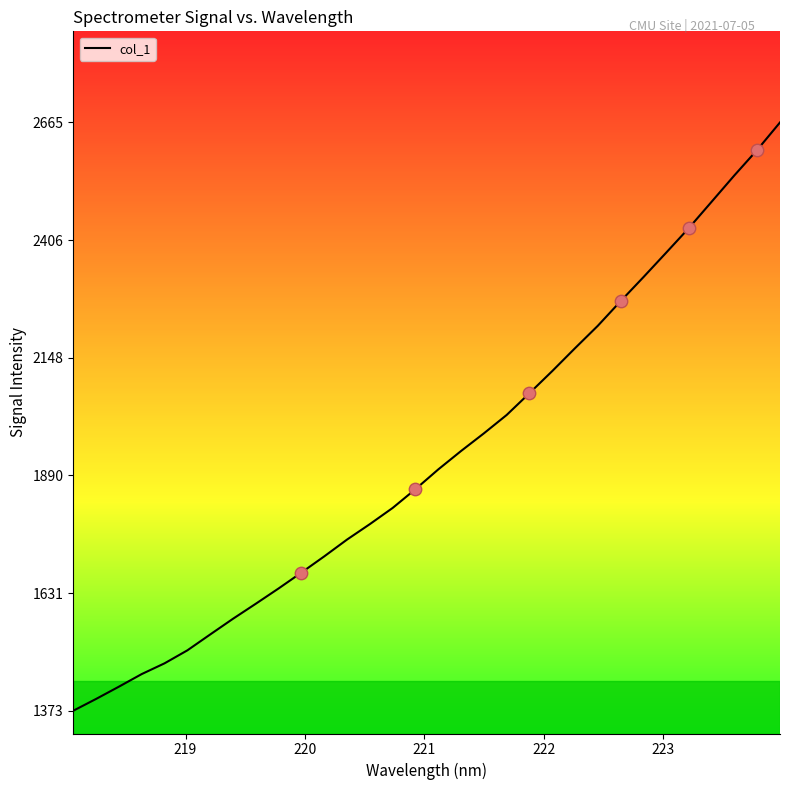

What is the maximum value shown in the chart?

2665.1